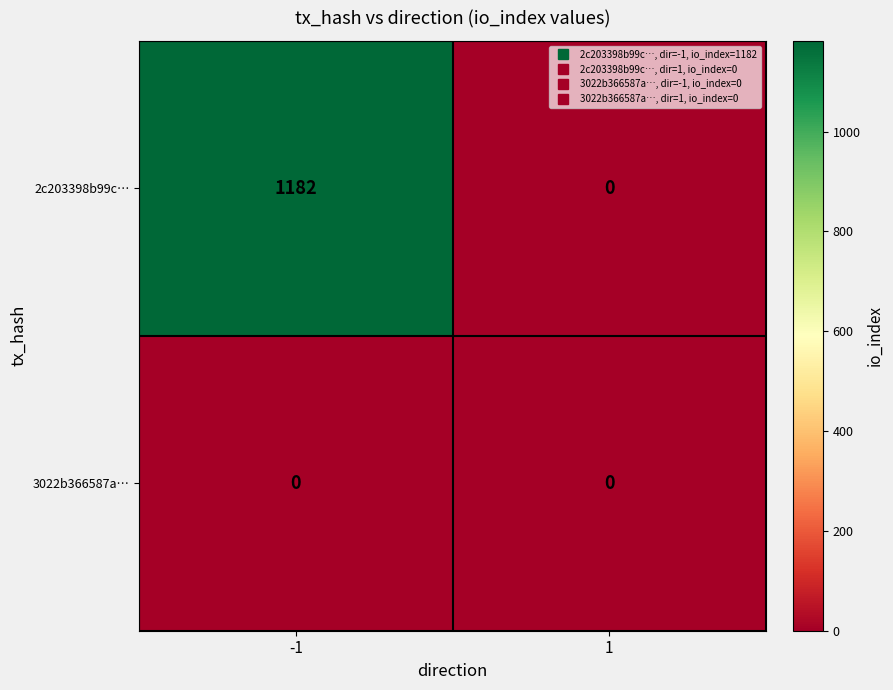

Rank the series at -1 from lowest to highest value.

3022b366587a…, 2c203398b99c…